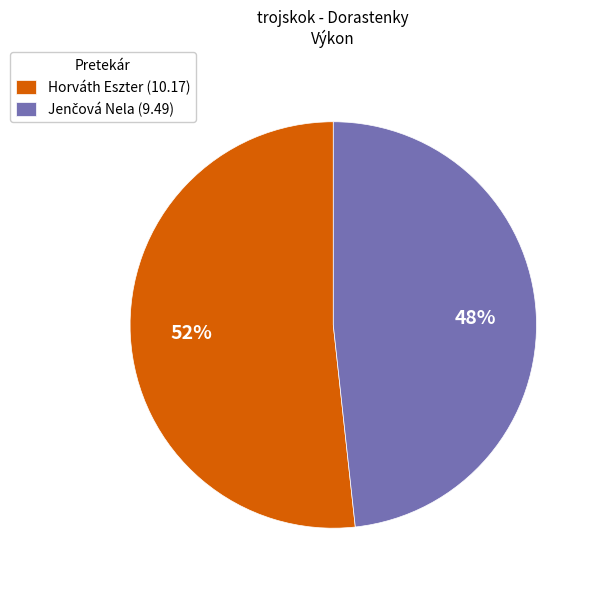

Is it true that Horváth Eszter is 60% of the pie?

False